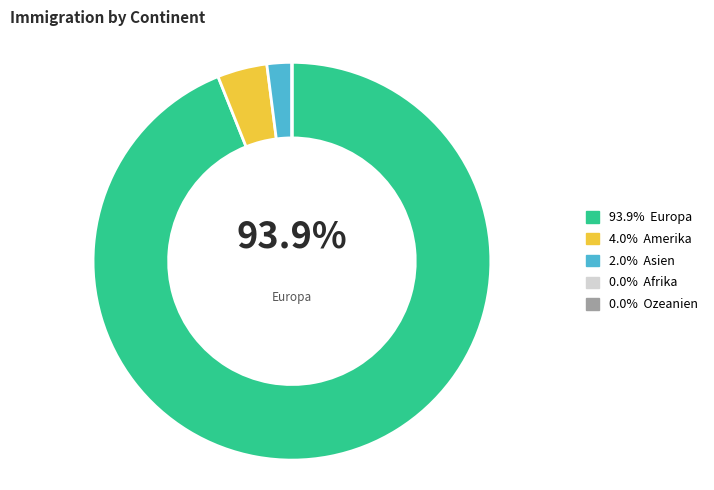

Is it true that Ozeanien is 1% of the pie?

False